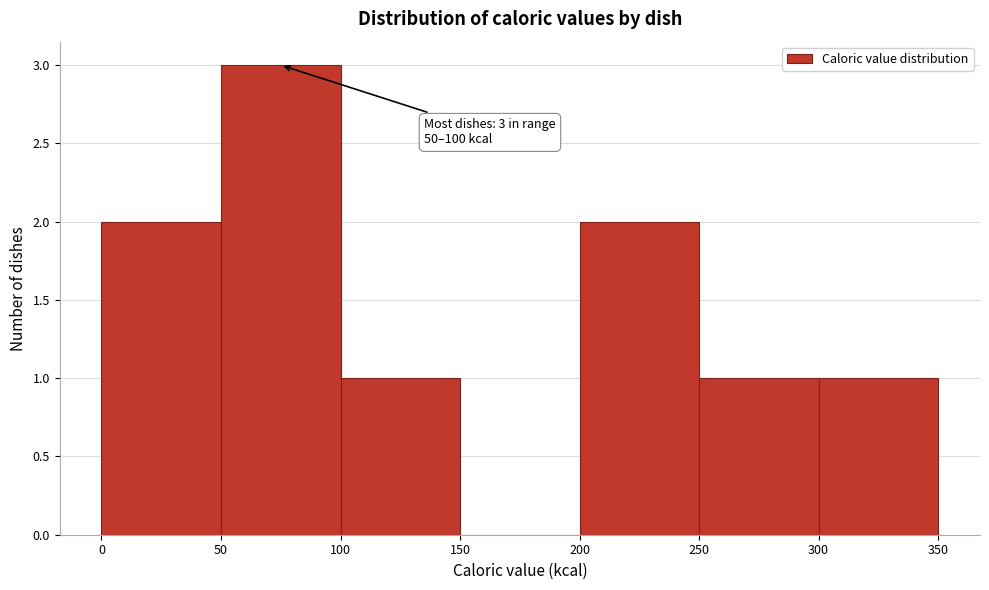

Over which range of the x-axis is the bar tallest?

50 to 100